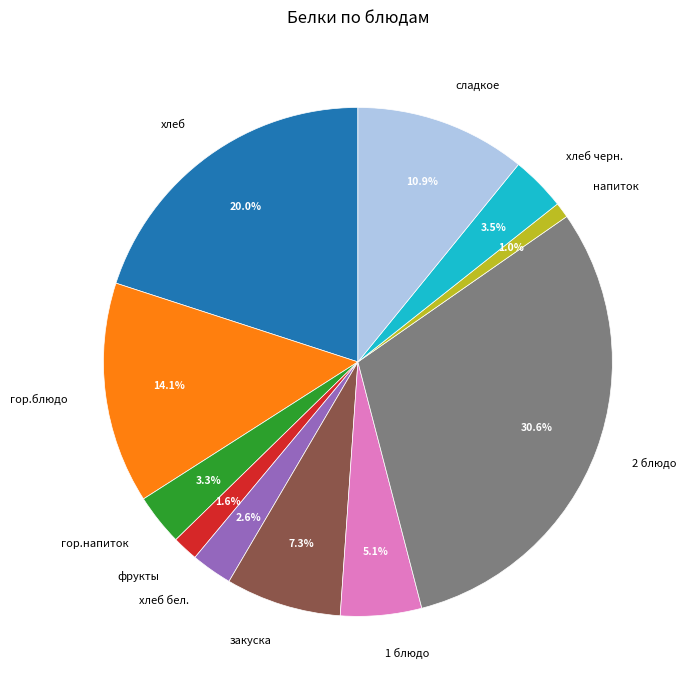

What percentage is NOT represented by гор.напиток?

96.7%